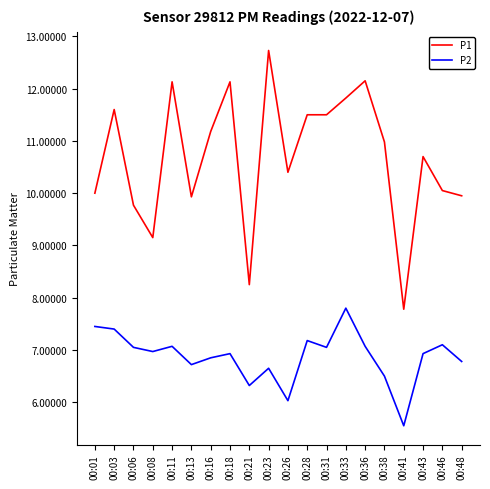

True or false: P2 and P1 intersect in this chart.

False